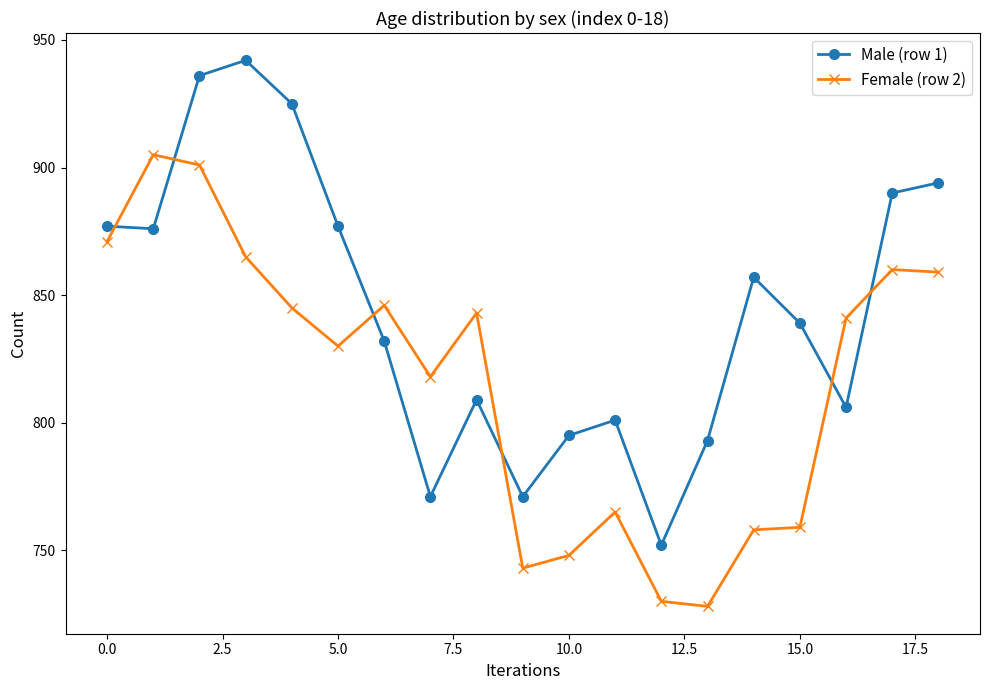

Rank the series by their maximum value, from highest to lowest.

Male (row 1), Female (row 2)